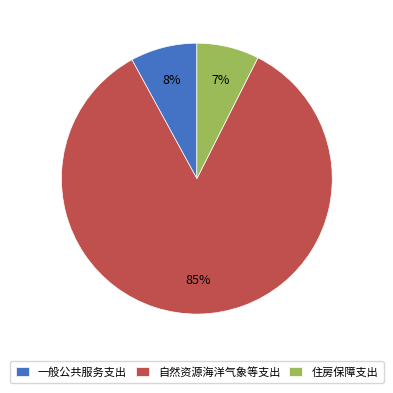

Rank the categories by value from highest to lowest.

自然资源海洋气象等支出, 一般公共服务支出, 住房保障支出